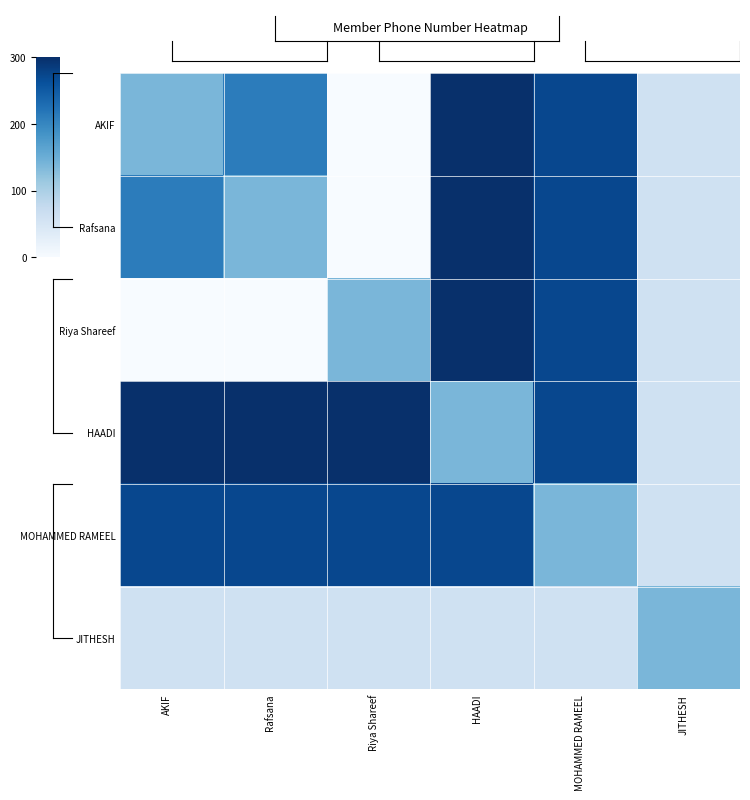

What is the total value across all series at Riya Shareef?

771.7